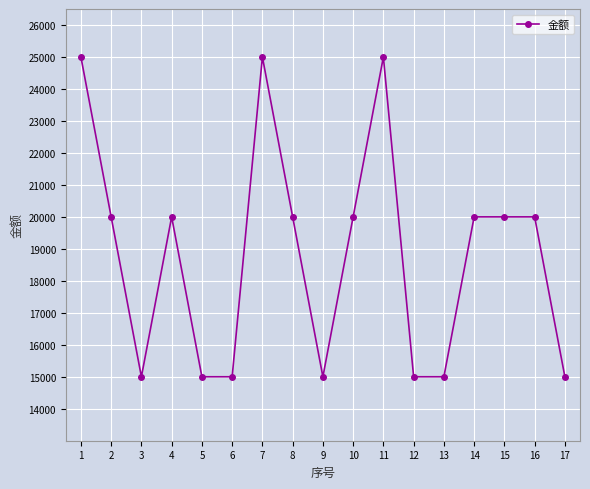

Does the chart have visible grid lines?

Yes